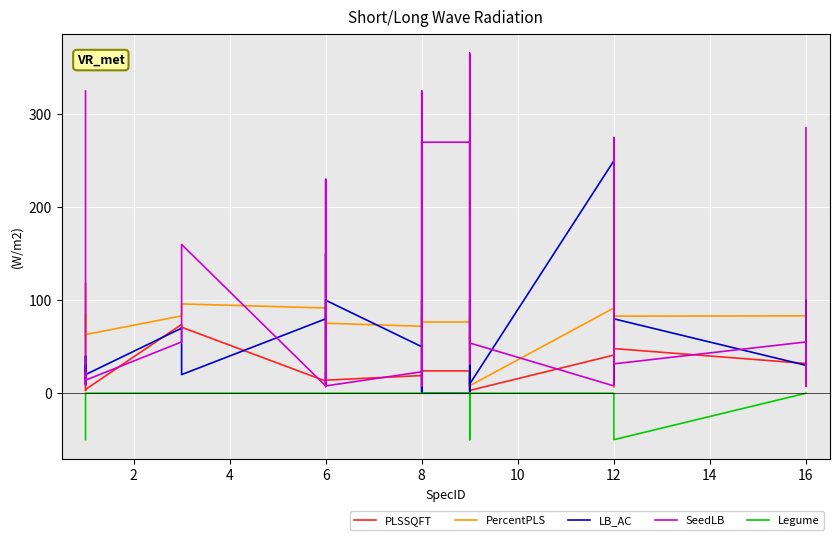

True or false: Legume has more than 1 points higher than both neighbors.

False